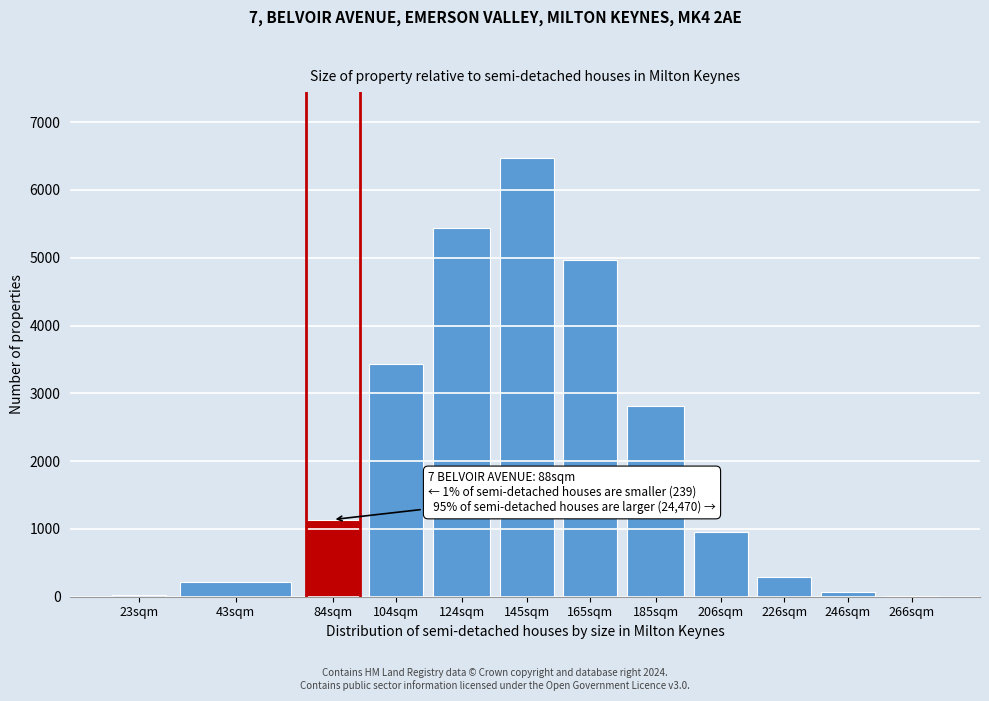

Is it true that the value at 185sqm is 1047?

False